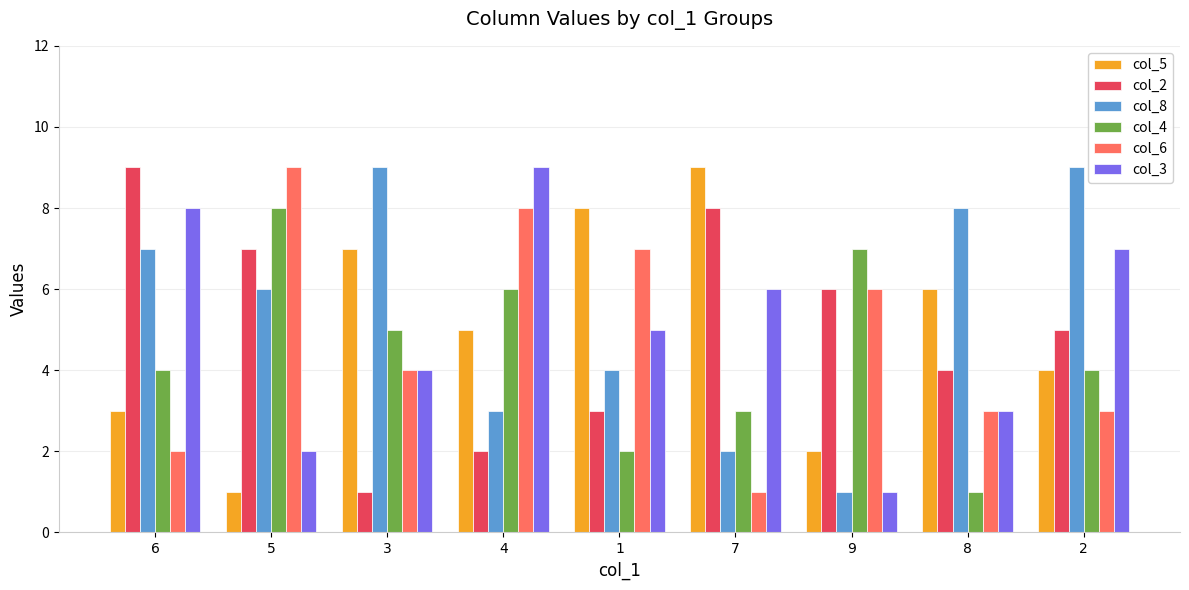

What is the label of the 9th bar from the left?

2